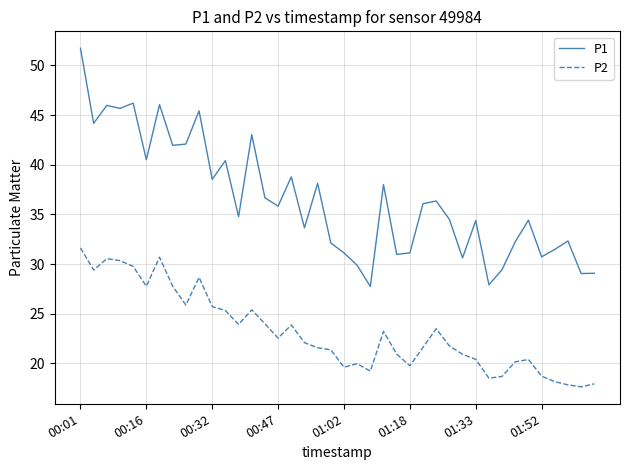

Does the chart display data point markers on the line(s)?

No